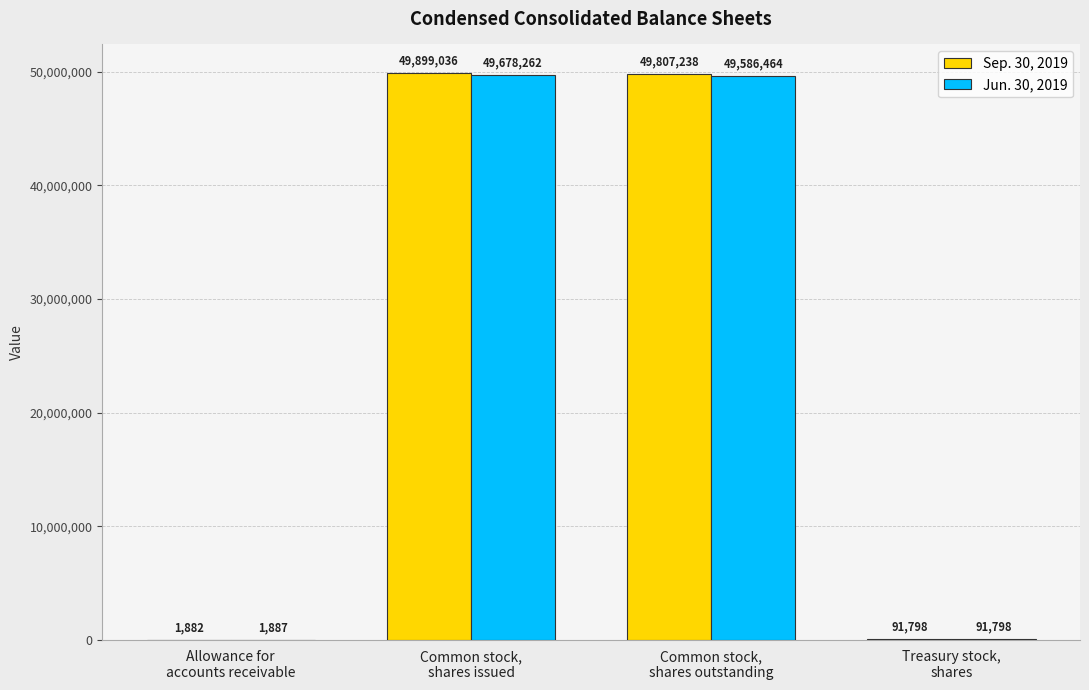

Which series has the largest total across all categories?

Sep. 30, 2019